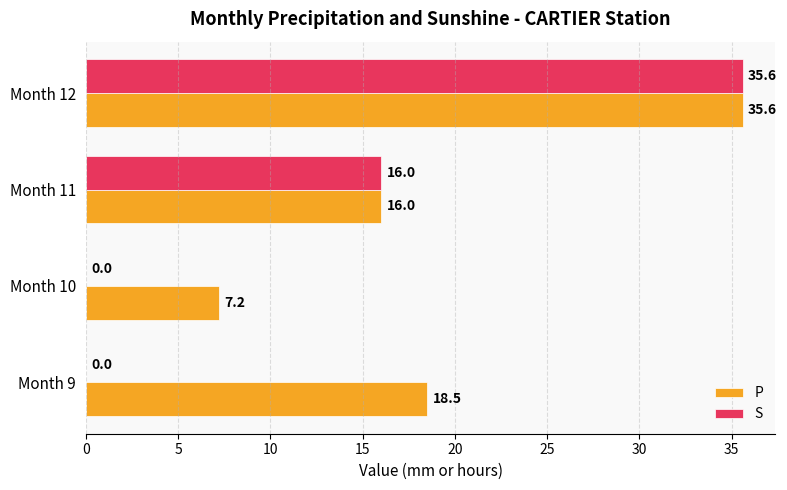

What is the approximate value of S at Month 11?

16.0